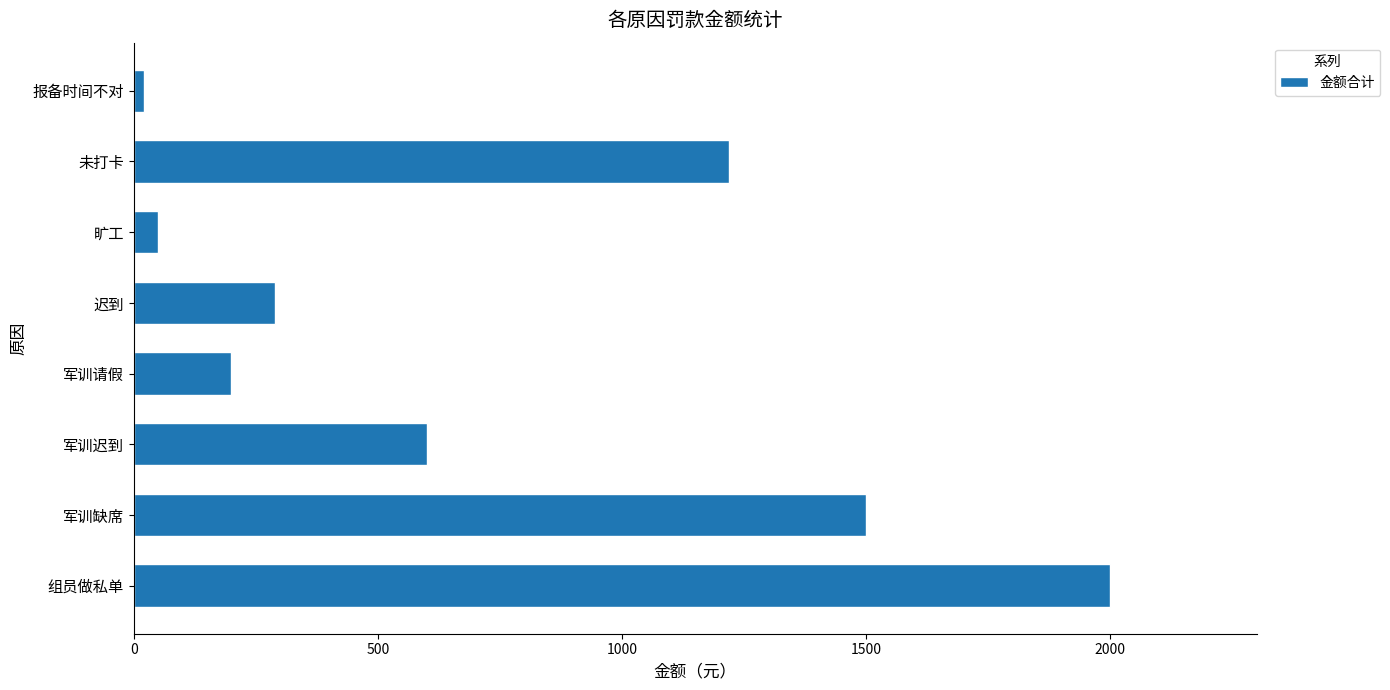

Reading bottom to top, transcribe all the data shown in this chart.

组员做私单=2000	军训缺席=1500	军训迟到=600	军训请假=200	迟到=290	旷工=50	未打卡=1220	报备时间不对=20